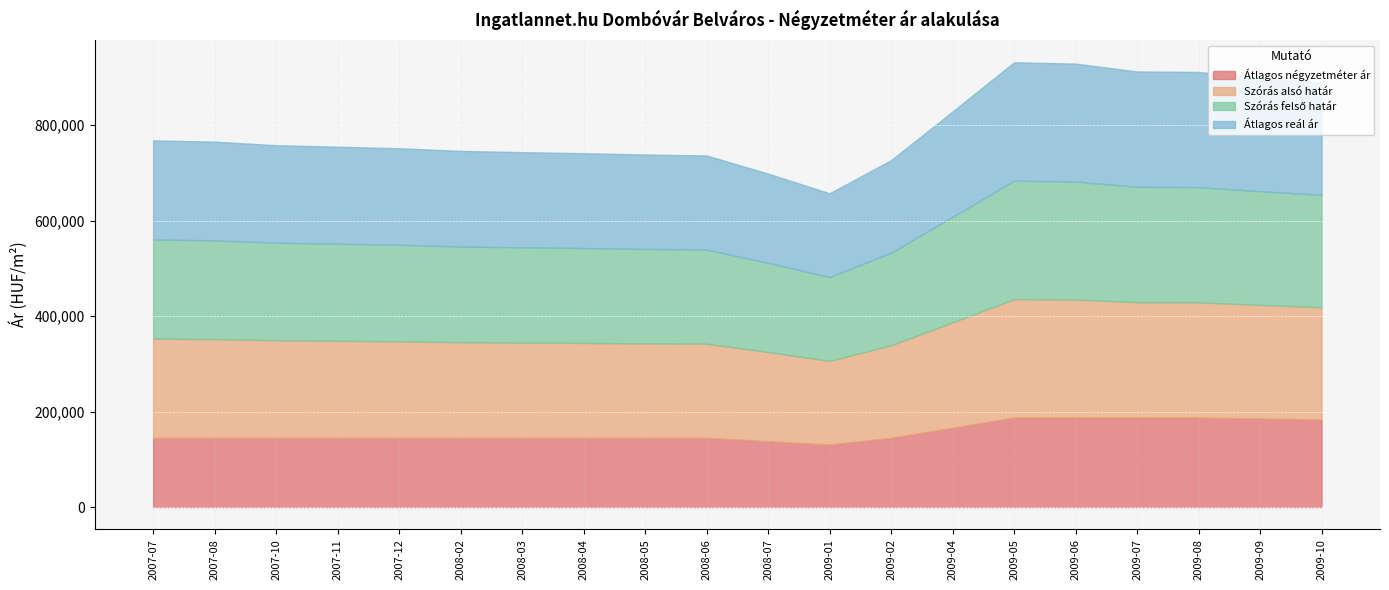

What is the label of the 2nd point from the right?

2009-09